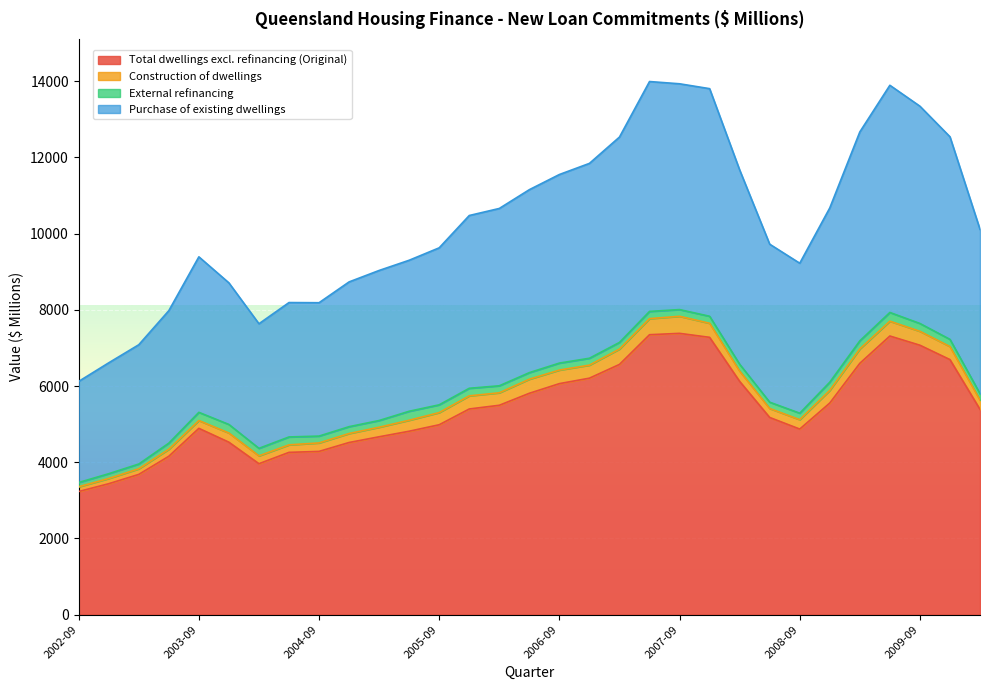

What is the highest value of the Total dwellings excl. refinancing (Original) series?

7383.3